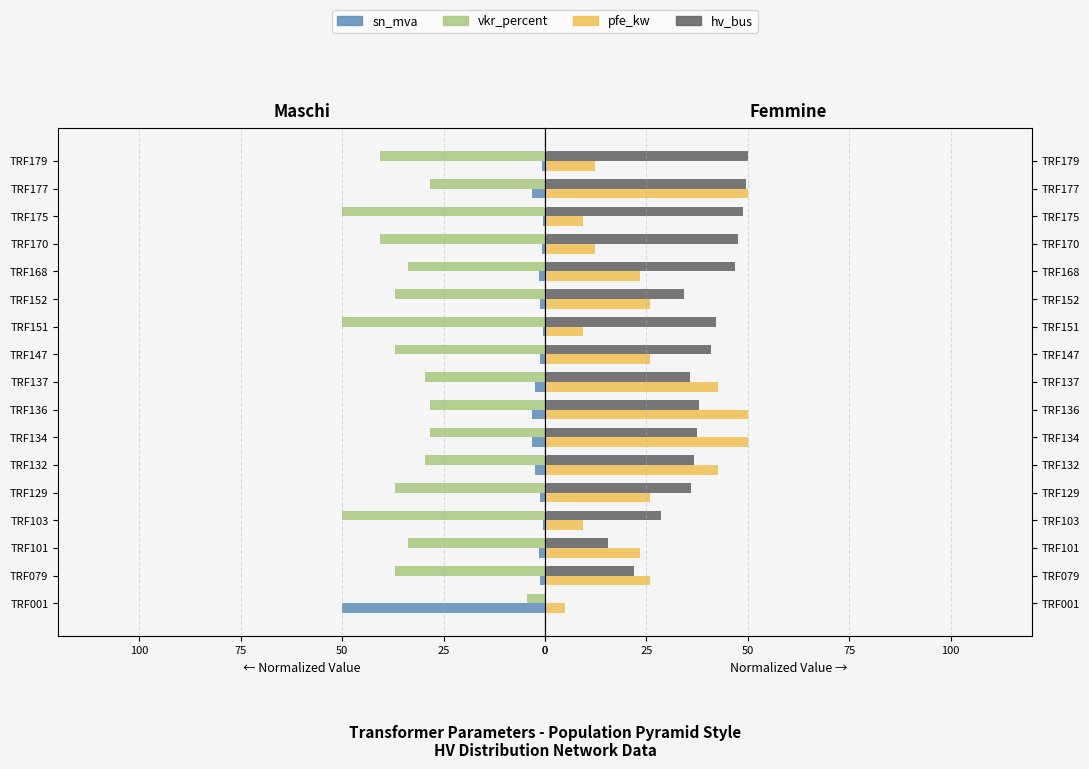

What is the approximate value of hv_bus at TRF079?

21.9